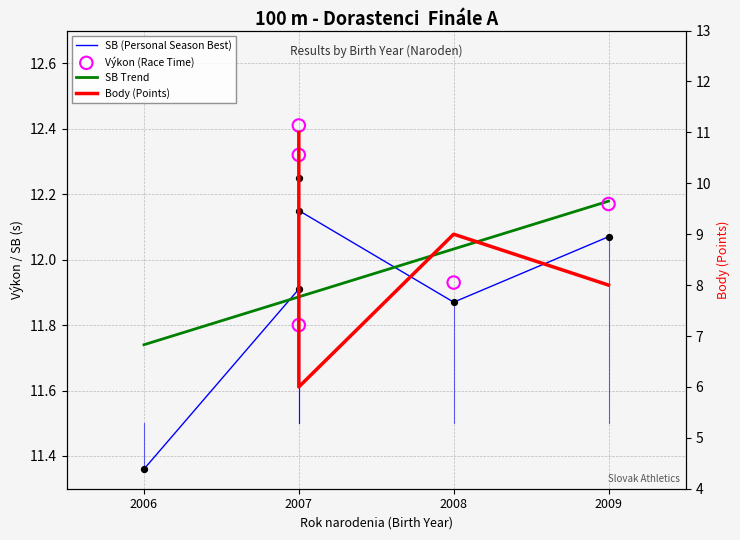

What is the ratio of the value at 2 to the value at 3?

1.0